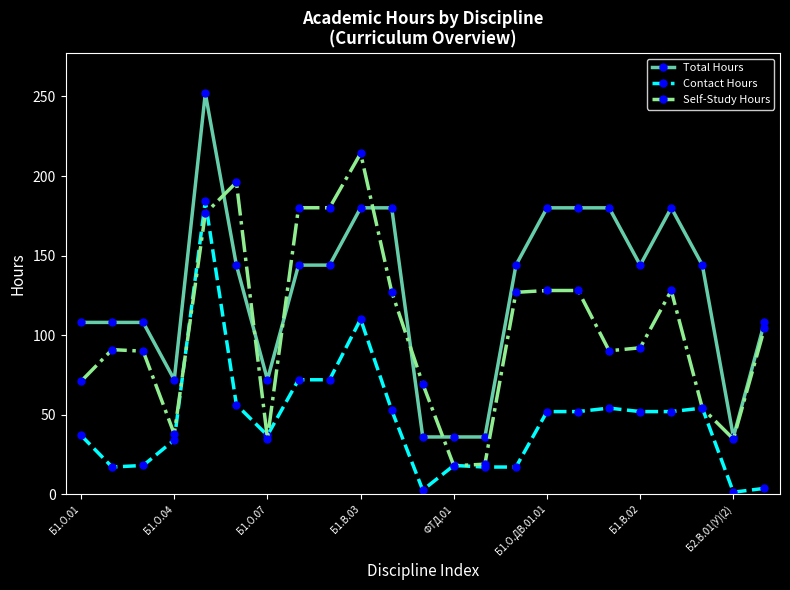

What is the minimum value shown in the chart?

1.3